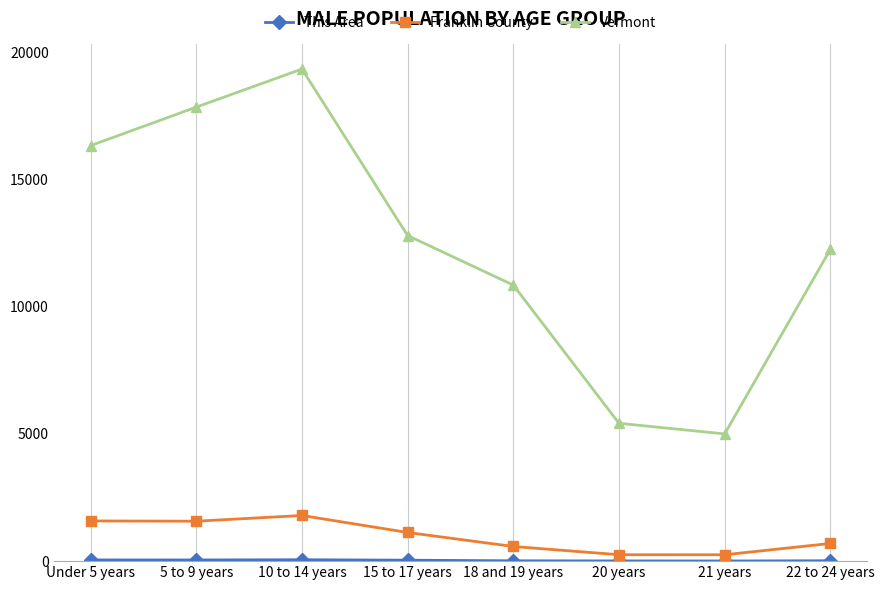

True or false: Franklin County and Vermont intersect in this chart.

False